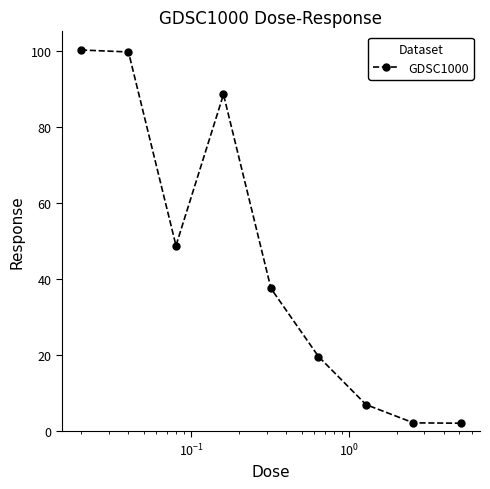

What is the sum of all values?

406.5